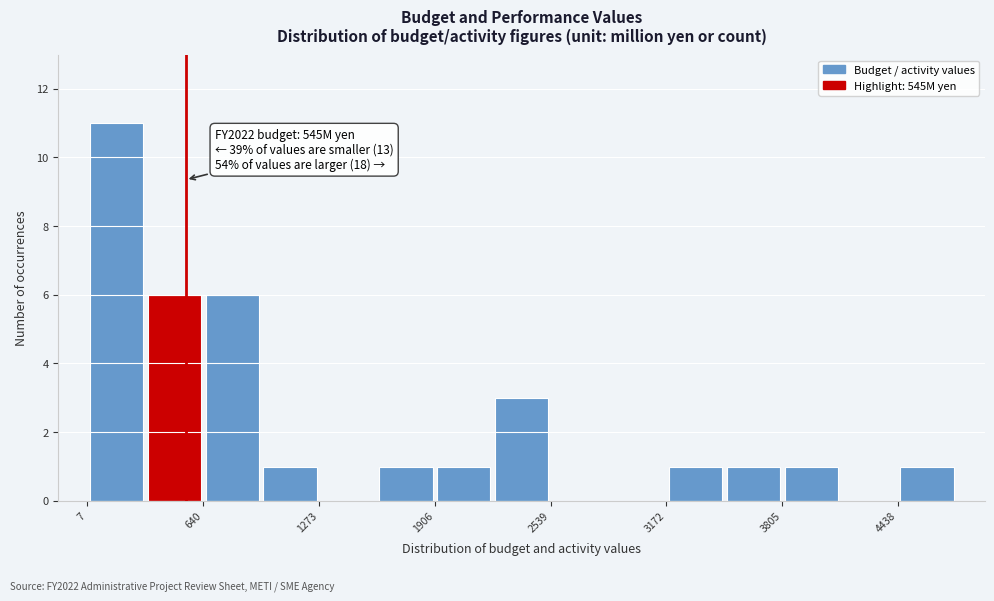

Read against the x-axis, roughly where is the centre of the tallest bar?

200